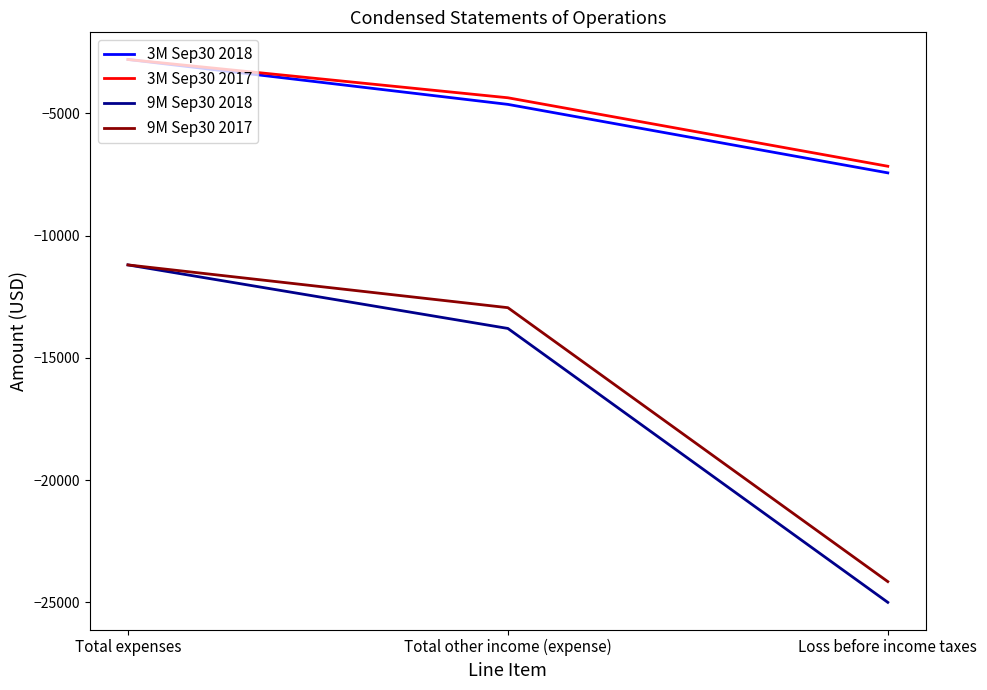

Which series has the widest spread of values?

9M Sep30 2018